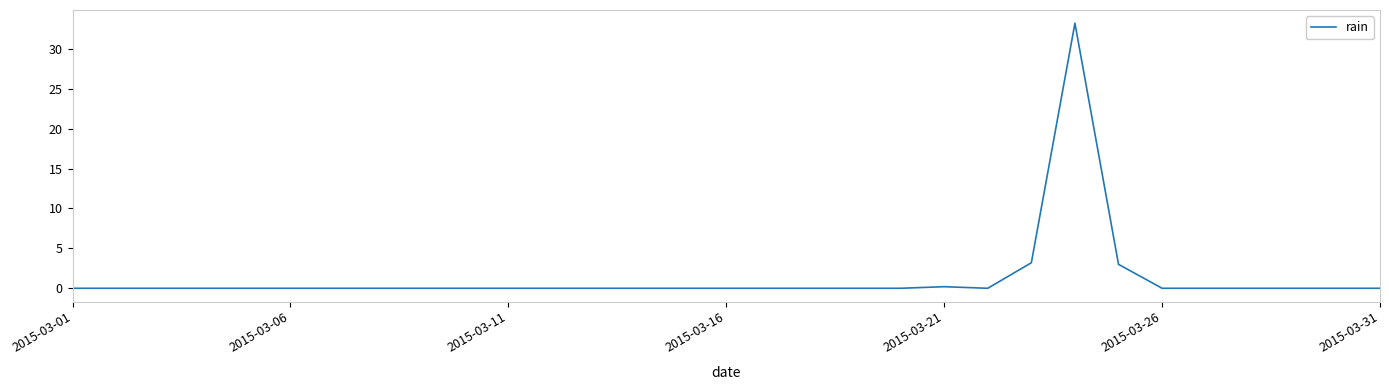

What is the greatest value displayed?

33.2